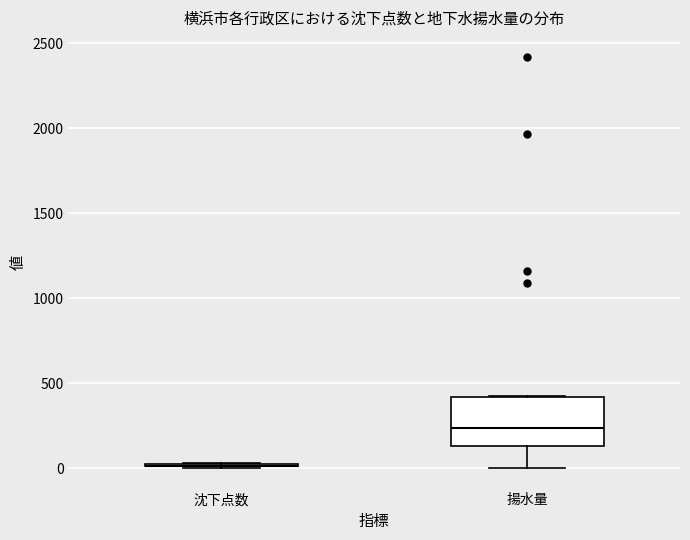

Where is the upper edge of the box for 揚水量 on the y-axis? The values are not printed on the chart, so give them approximately, as read against the axis.

400